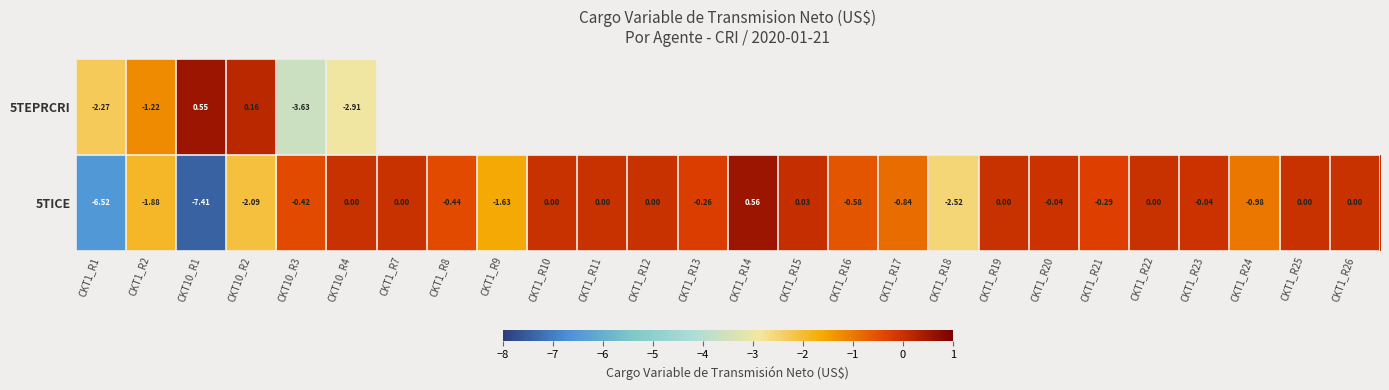

Which series has the largest total across all categories?

5TICE